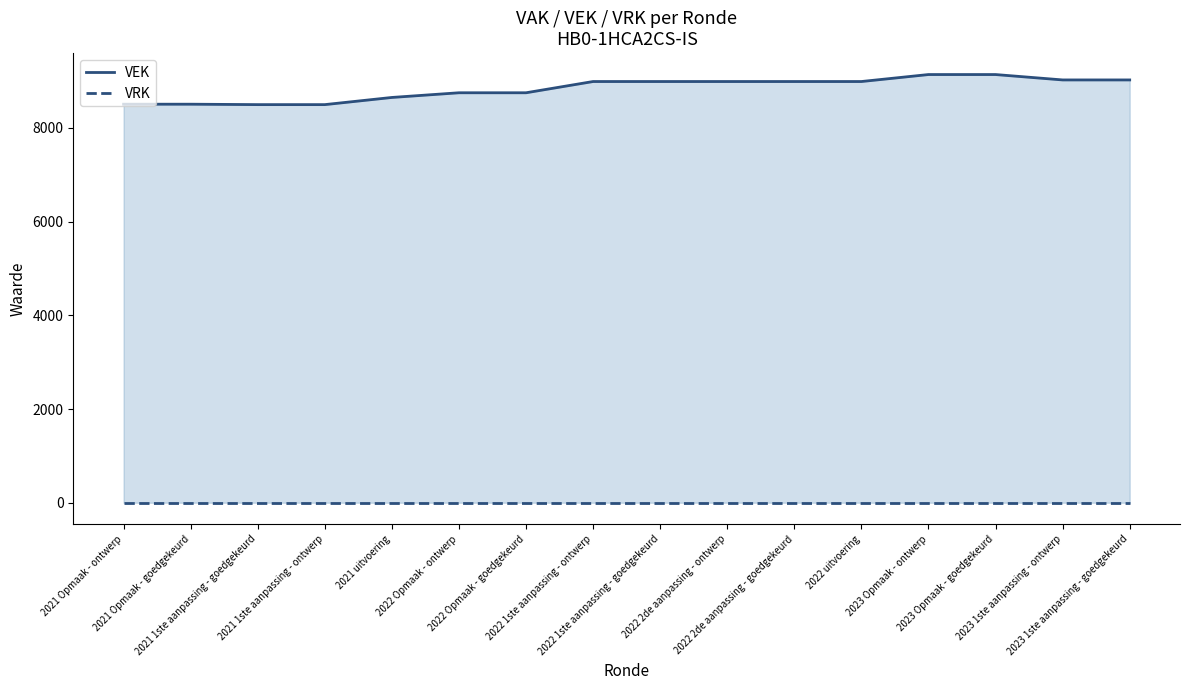

True or false: VRK and VEK cross at least once.

False